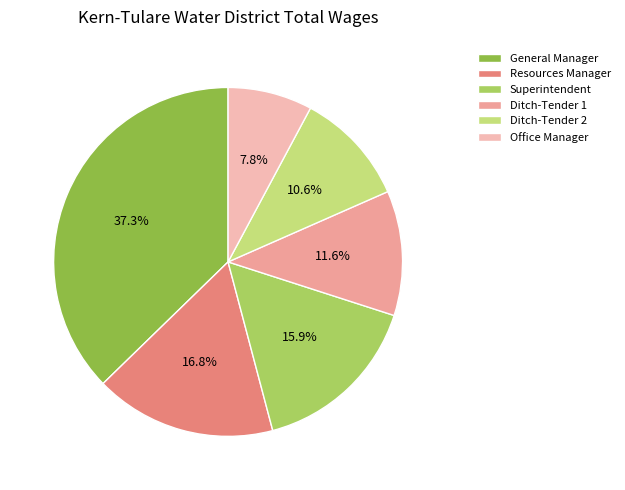

To the nearest percent, what portion does Superintendent represent?

16%